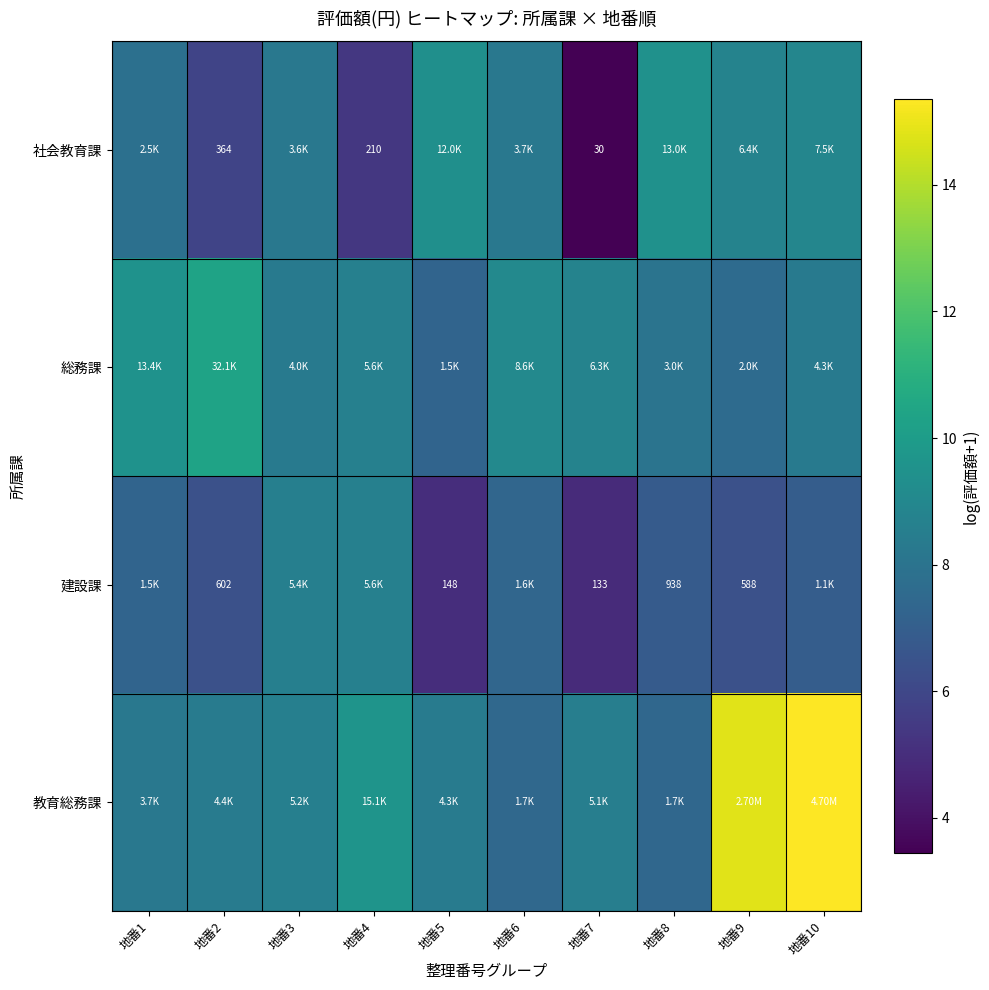

At which category is the sum across all series the highest?

地番10